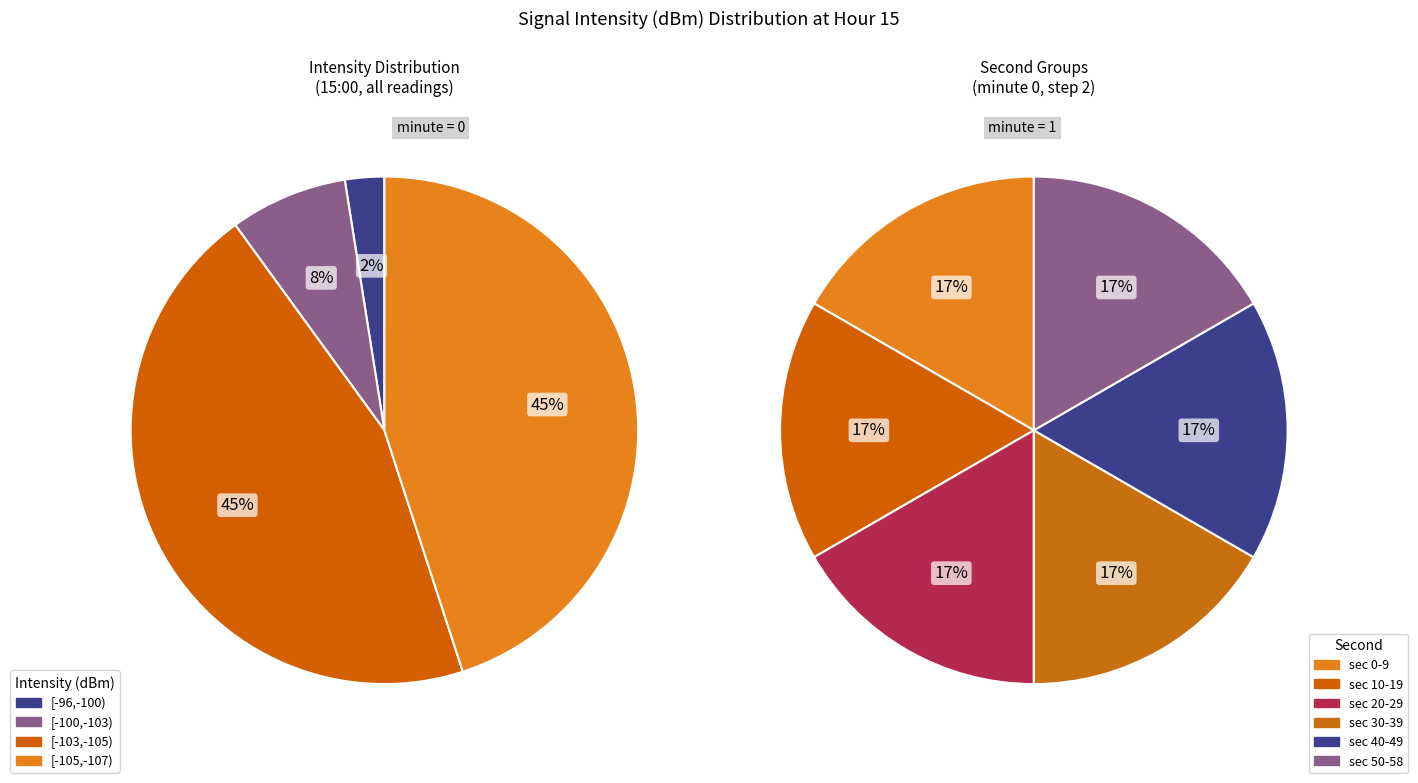

Rank the categories by value from highest to lowest.

0, 10, 20, 30, 40, 50